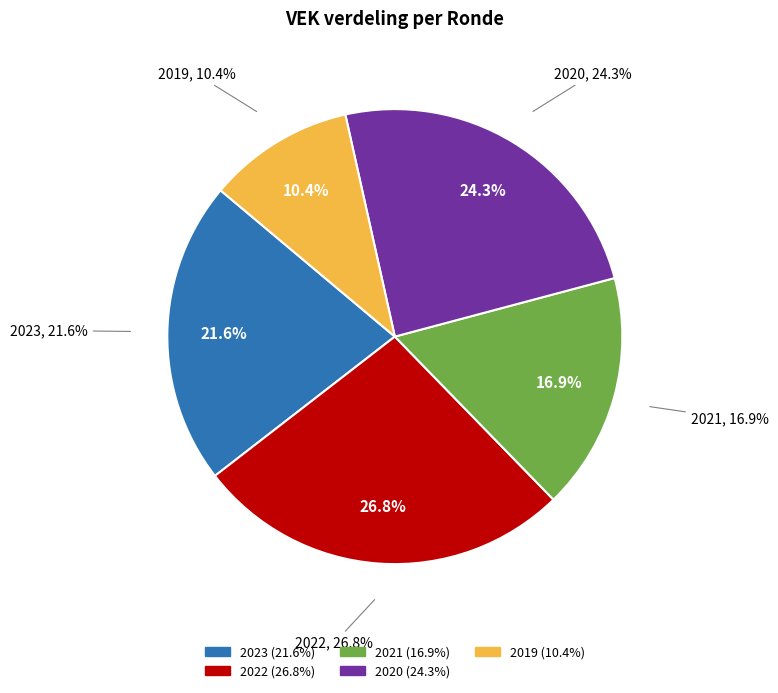

The 2021 uitvoering slice represents 1% of the pie. True or false?

False